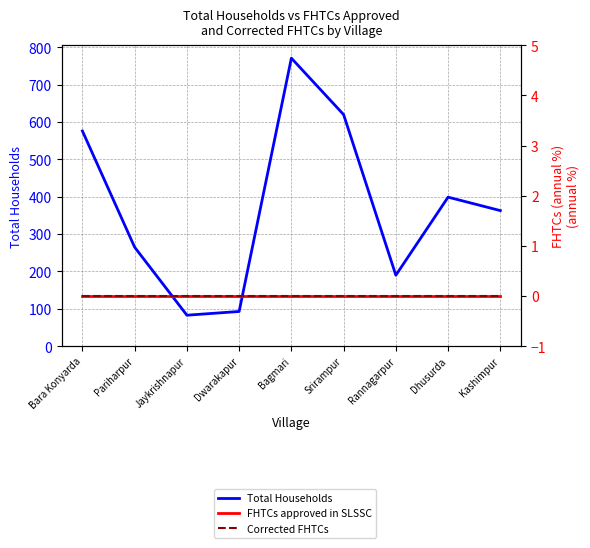

True or false: Total Households has a value of 771 at Bagmari.

True